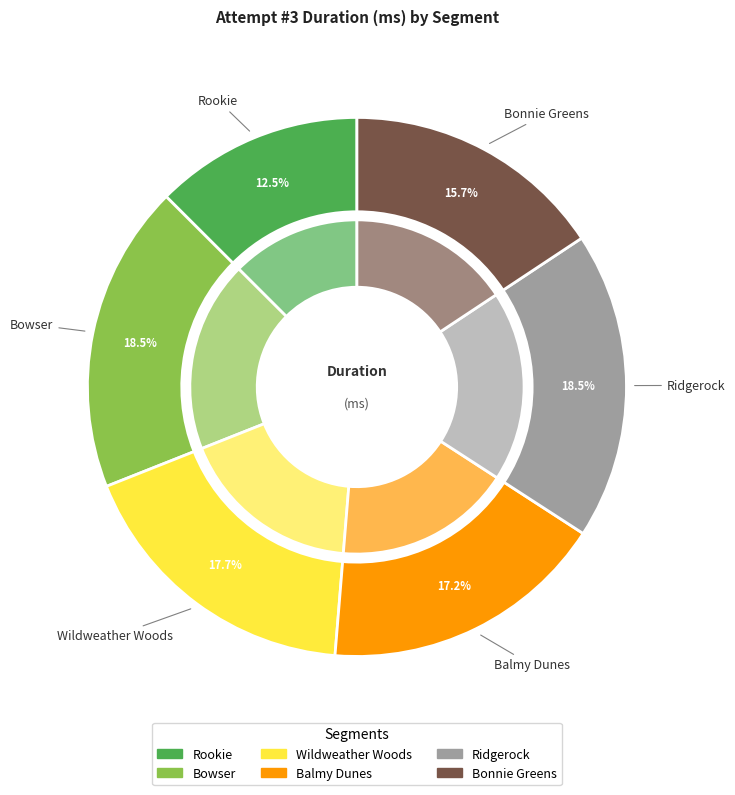

Does any single category account for the majority?

No